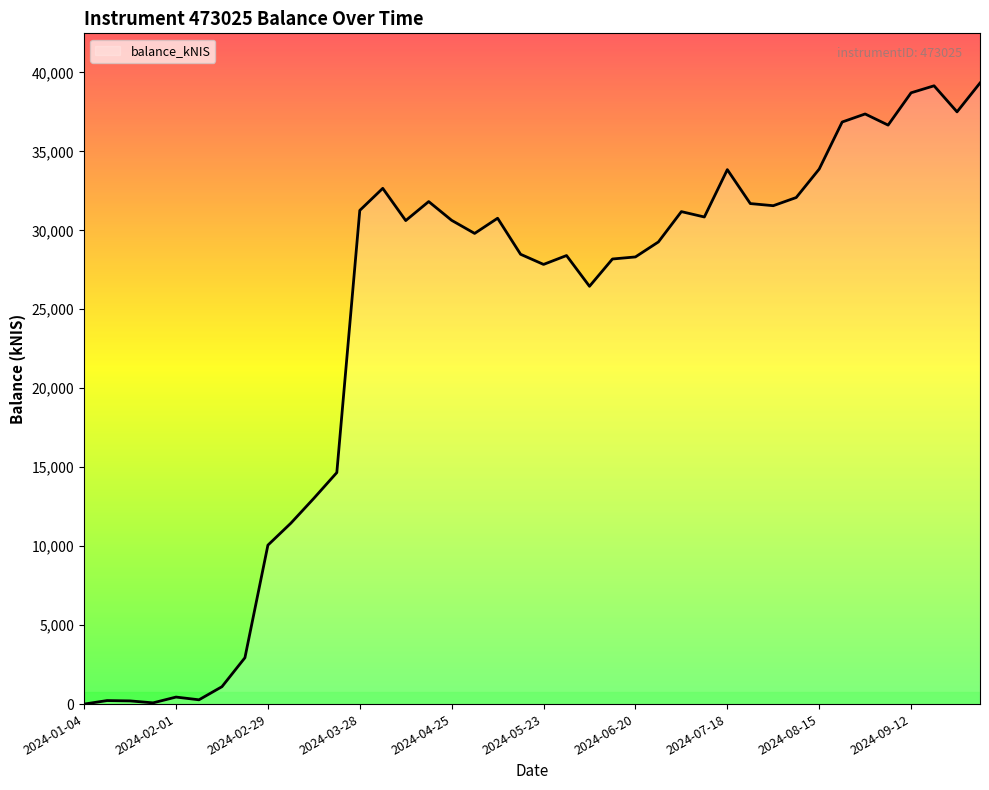

What is the greatest value displayed?

39327.0